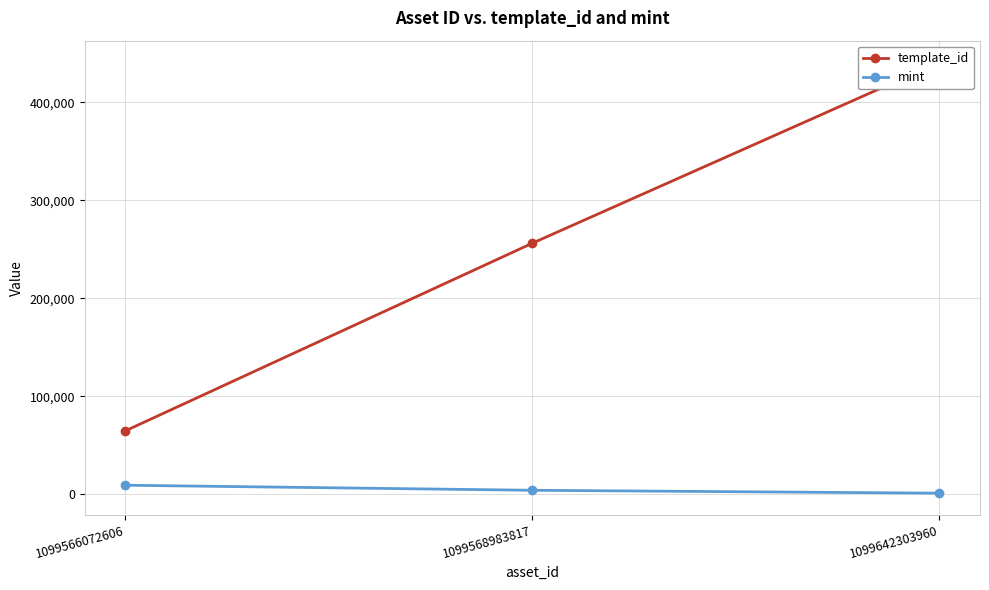

Reading left to right, list all the values displayed in this chart.

template_id: 1099566072606=64660	1099568983817=256179	1099642303960=440886
mint: 1099566072606=9113	1099568983817=3965	1099642303960=1016